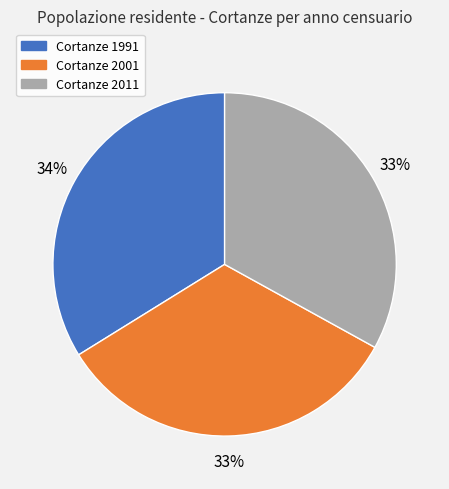

How many segments does this pie chart have?

3